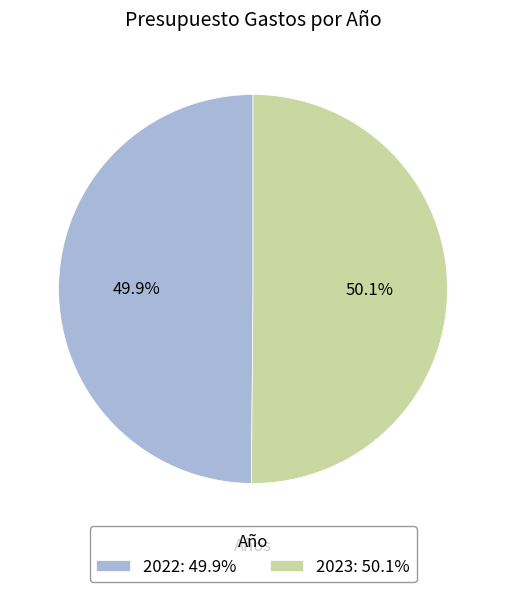

What is the total percentage of 2022 and 2023?

100.0%